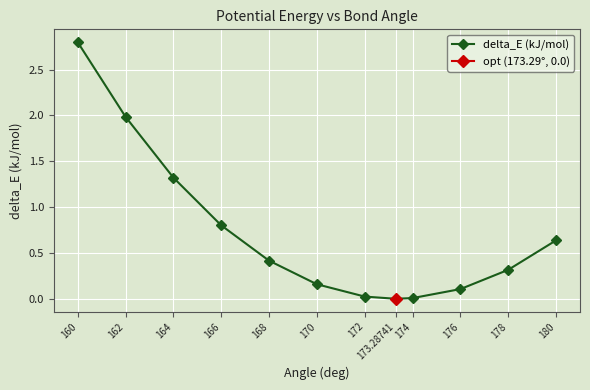

Reading left to right, list all the values displayed in this chart.

160=2.8	162=2.0	164=1.3	166=0.8	168=0.4	170=0.2	172=0.0	173.28741=0.0	174=0.0	176=0.1	178=0.3	180=0.6